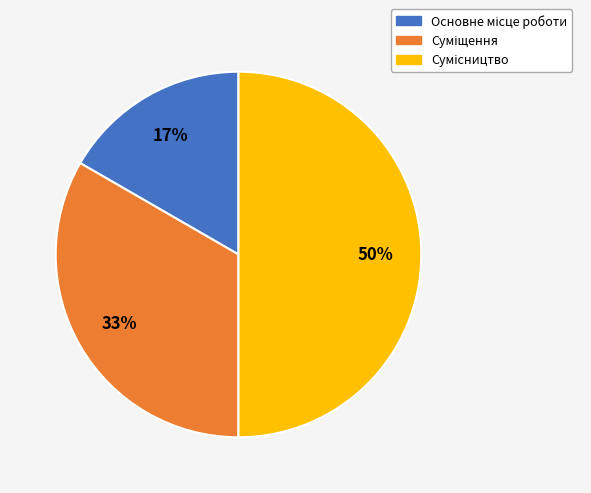

To the nearest percent, what is the difference between the largest and smallest slice percentages?

33%